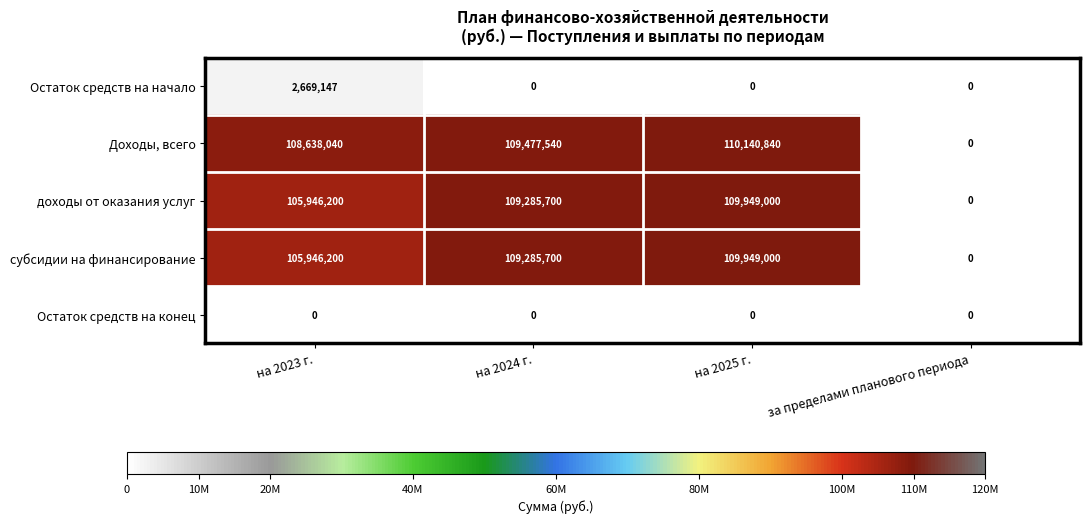

At which label is субсидии на финансирование closest to 54974500?

на 2023 г.